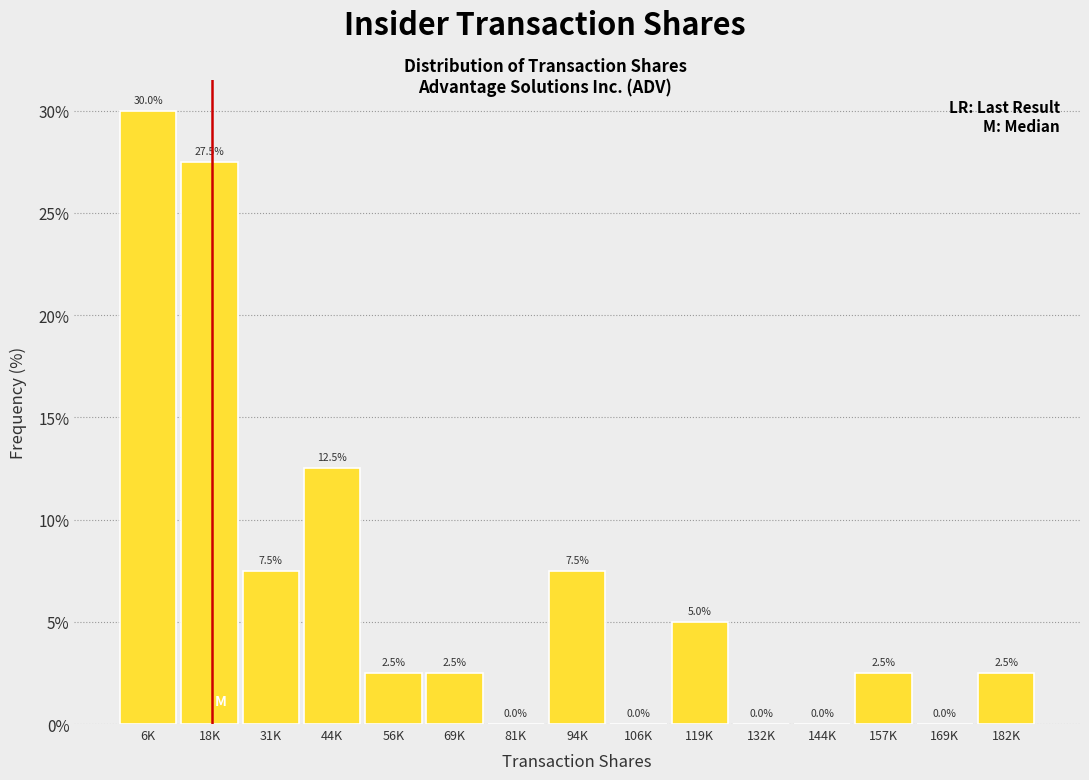

Reading left to right, list all the values displayed in this chart.

6K=30.0	18K=27.5	31K=7.5	44K=12.5	56K=2.5	69K=2.5	81K=0.0	94K=7.5	106K=0.0	119K=5.0	132K=0.0	144K=0.0	157K=2.5	169K=0.0	182K=2.5